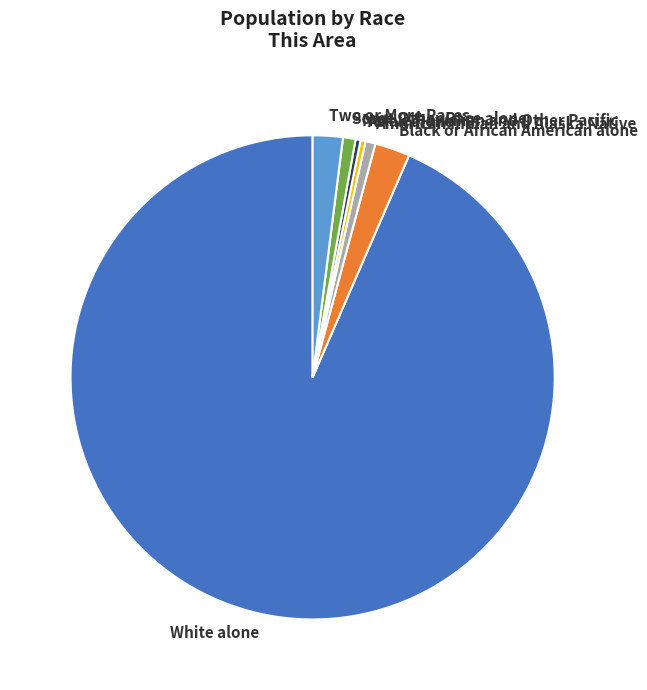

What is the largest slice in the pie chart?

White alone